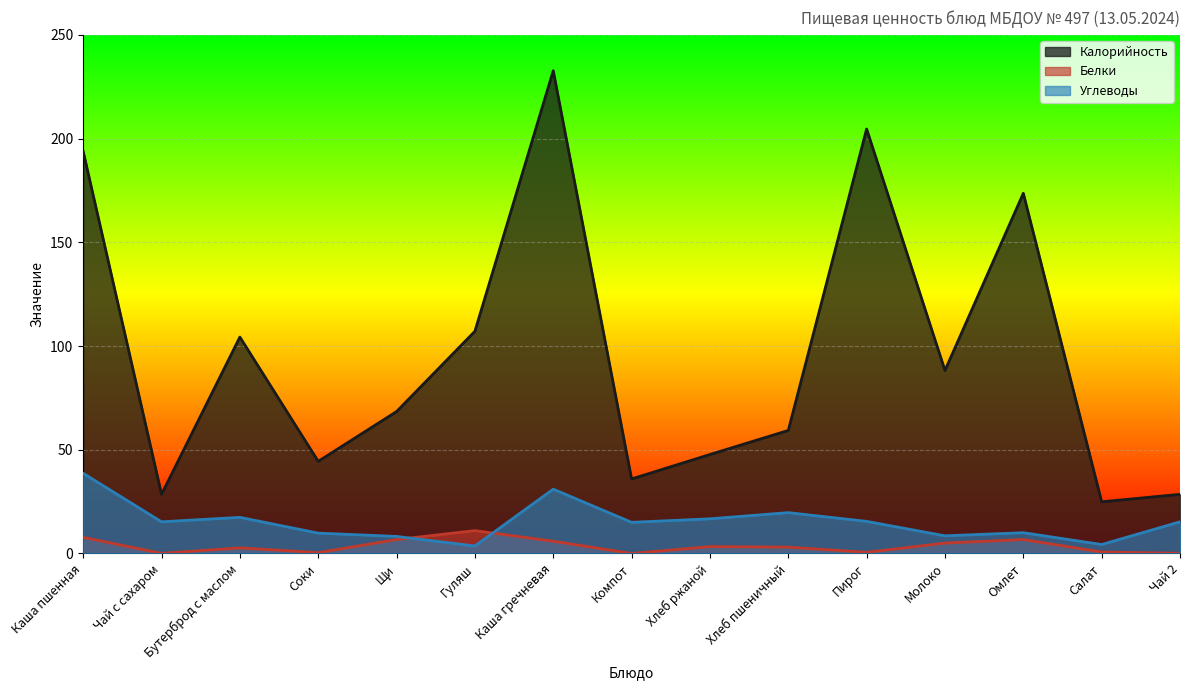

What is the difference between the maximum and minimum values in the Калорийность series?

207.8